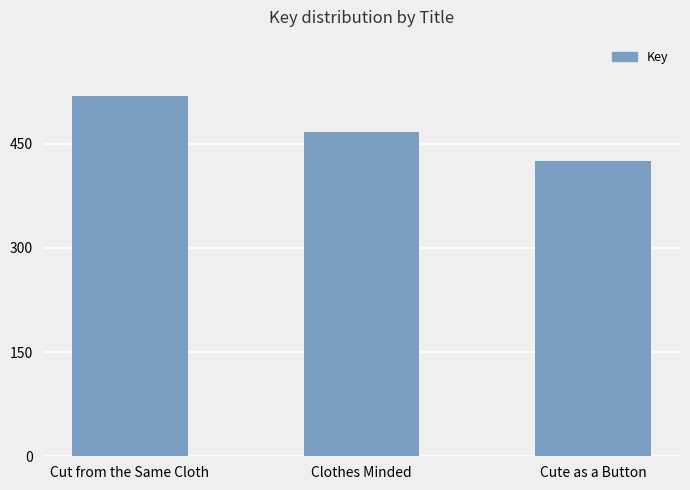

Does the chart contain any negative values?

No